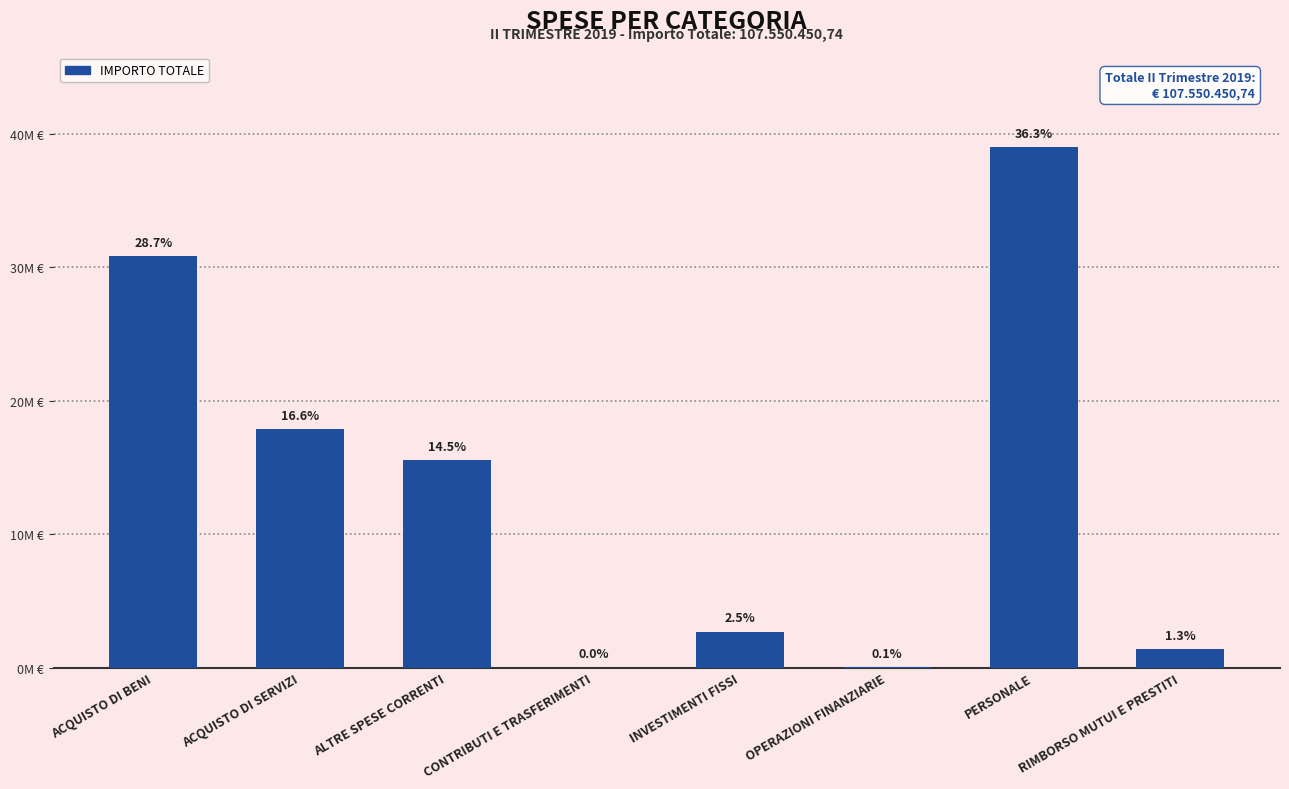

Which label corresponds to the largest value in the chart?

PERSONALE